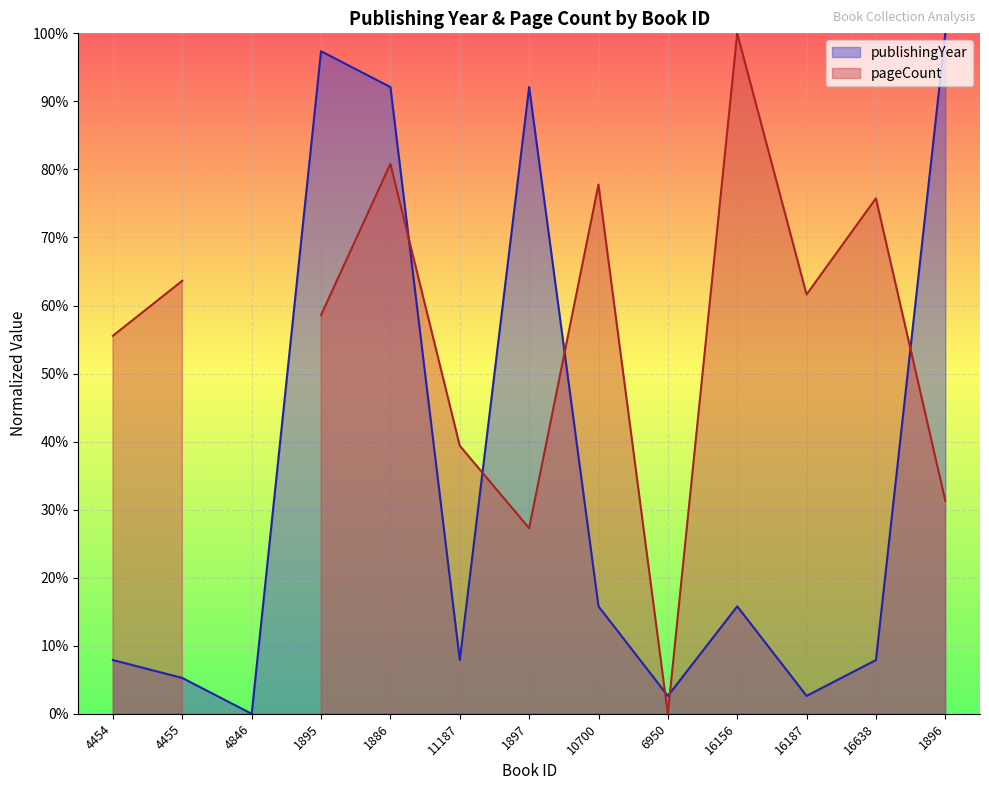

What is the change in value from 6950 to 16156?

+0.1